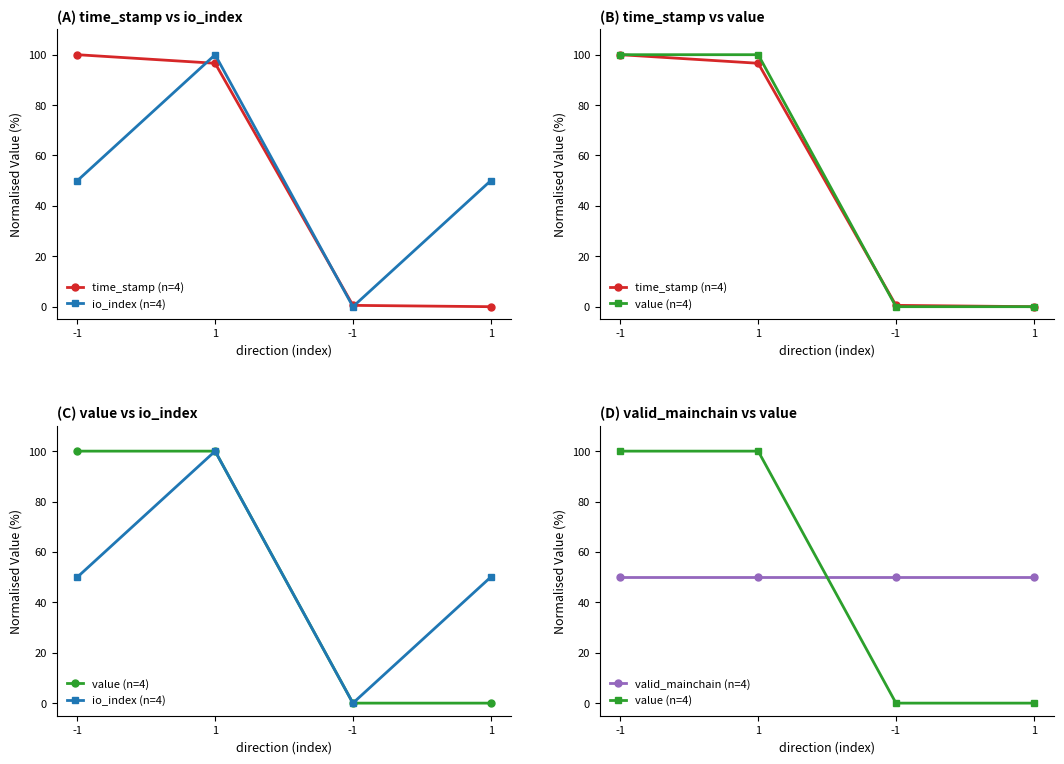

What is the difference between the second highest and second lowest values in the value (n=4) series?

100.0